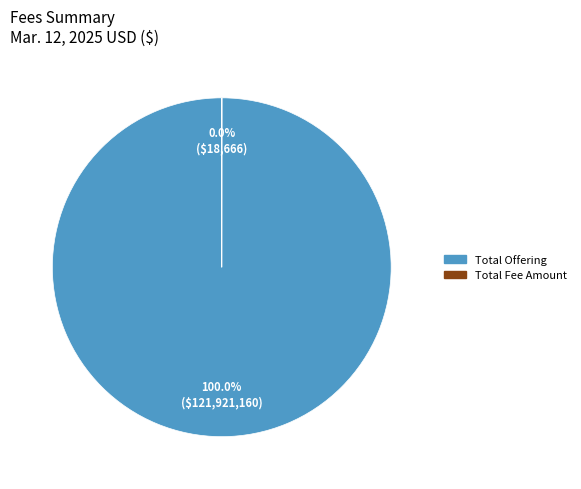

True or false: Total Offering accounts for 100% of the total.

True